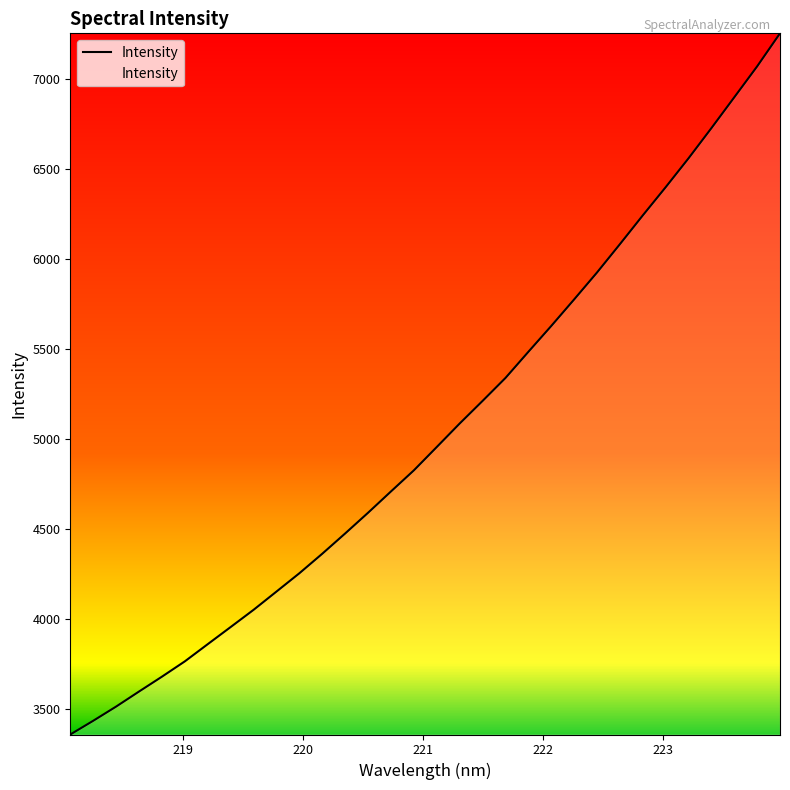

What is the difference between the maximum and minimum values?

3895.1